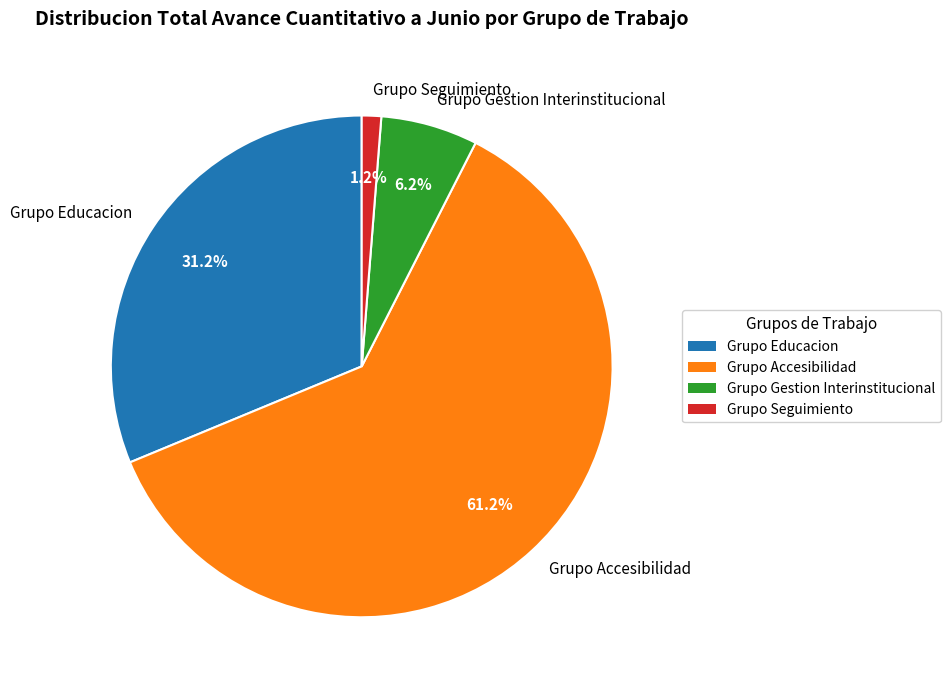

Which category has the smallest portion of the pie?

Grupo Seguimiento